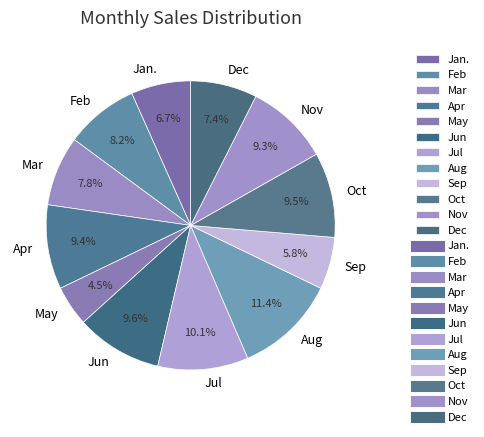

To the nearest percent, what percentage of the pie is Sep?

6%